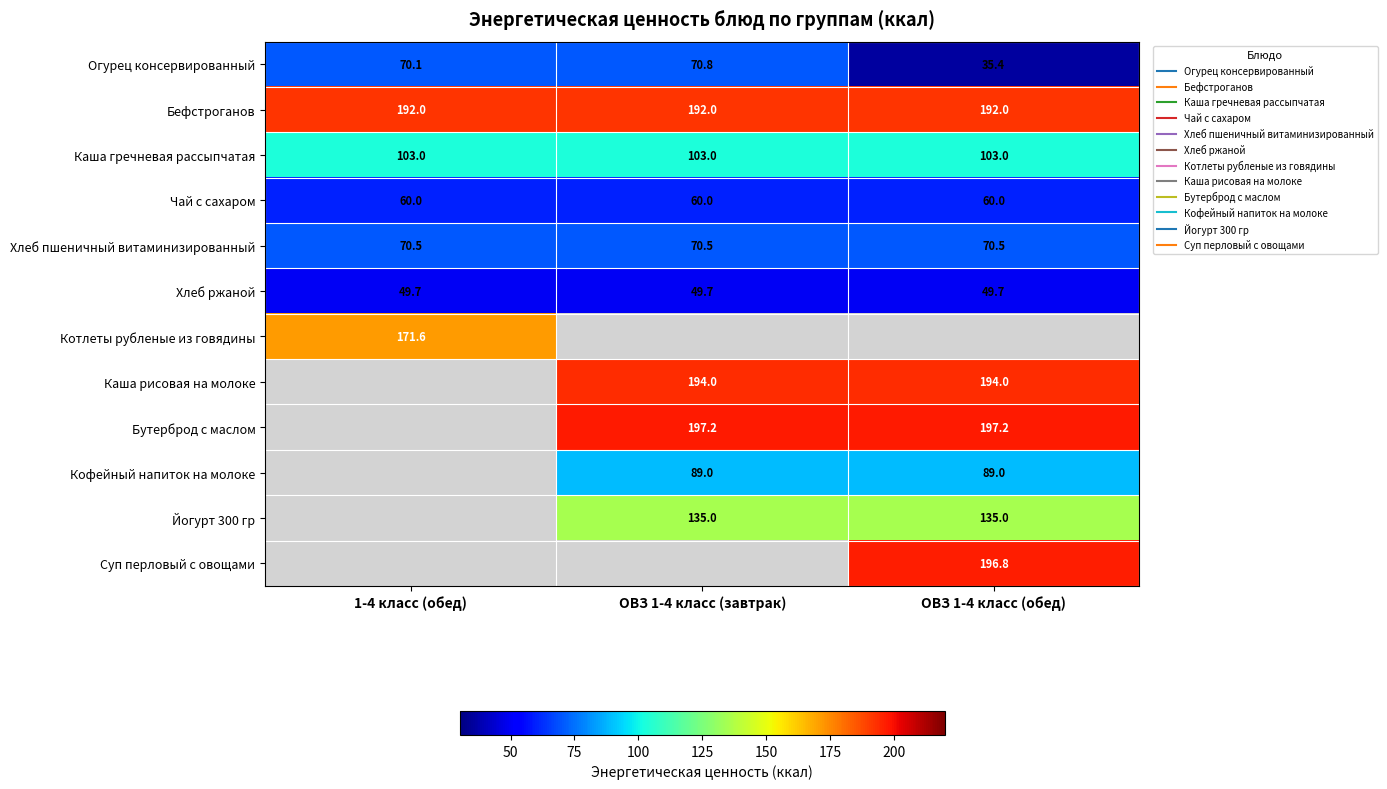

What is the approximate value of Огурец консервированный at 1-4 класс (обед)?

70.1